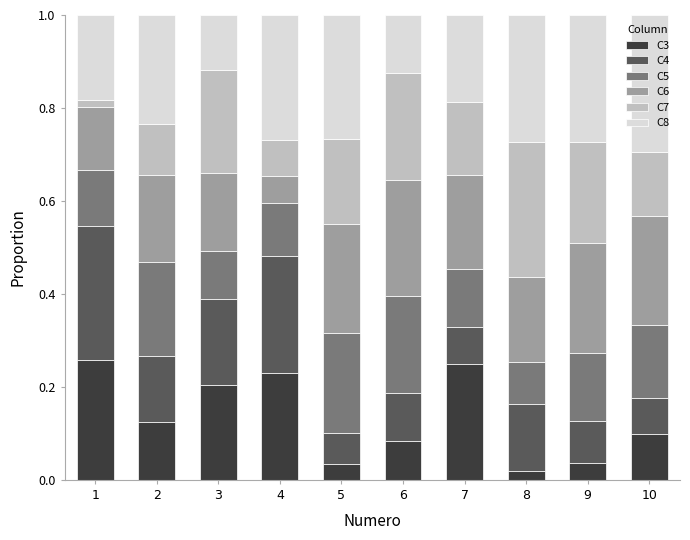

What is the total value across all series at 6?

1.0